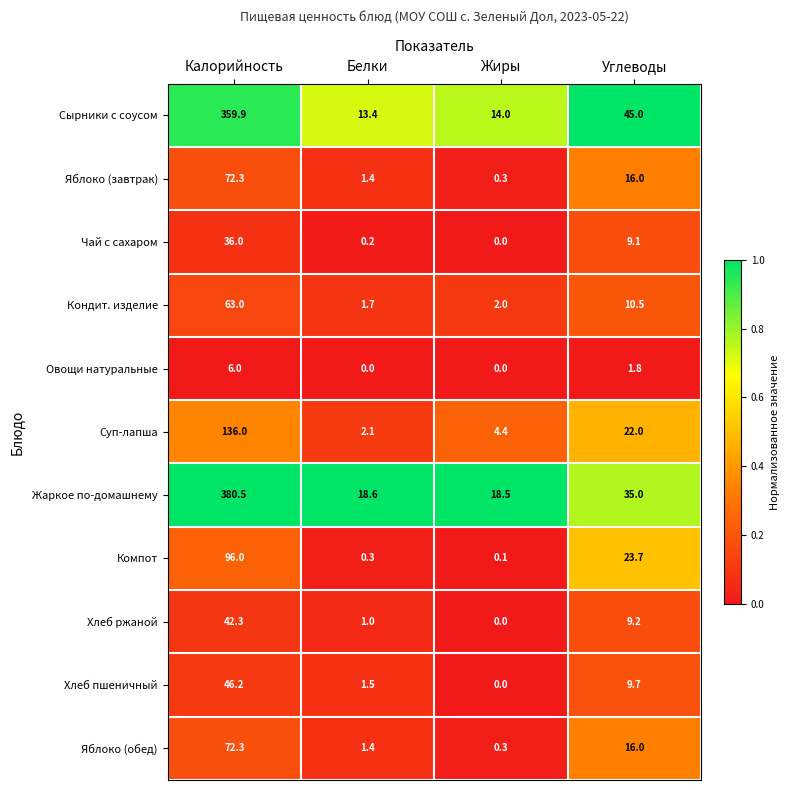

What is the sum of all Яблоко (обед) values?

90.0